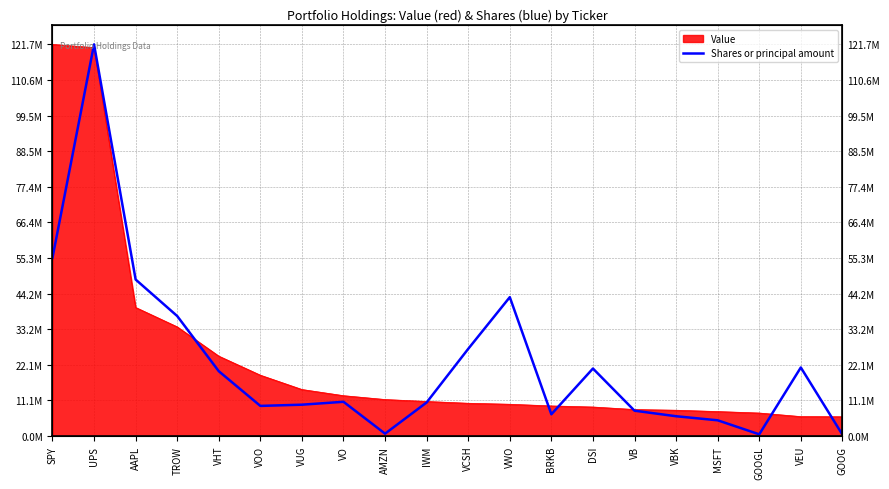

What is the maximum value shown in the chart?

121661000.0